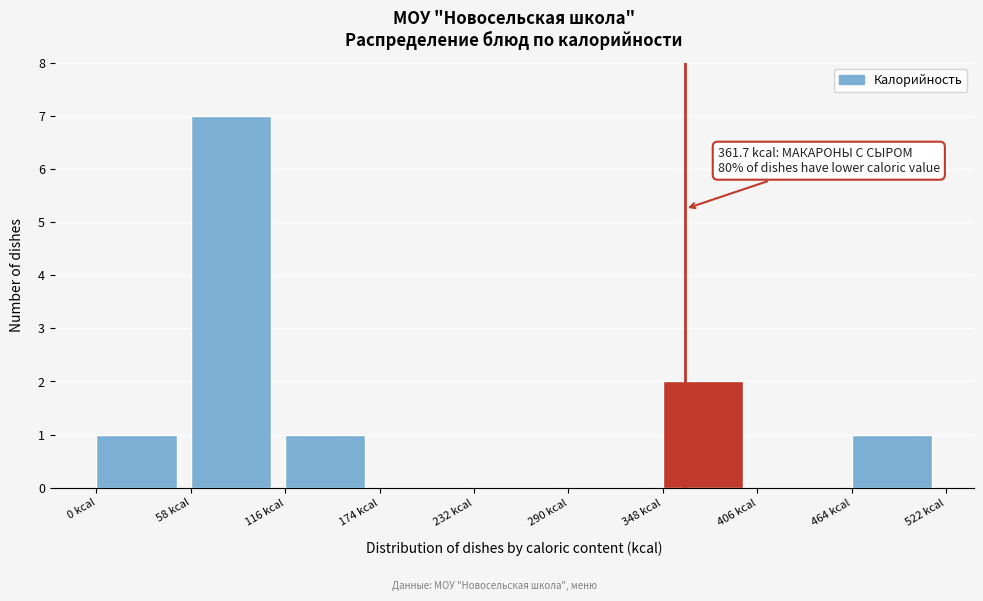

Over which range of the x-axis is the bar tallest?

58 to 116